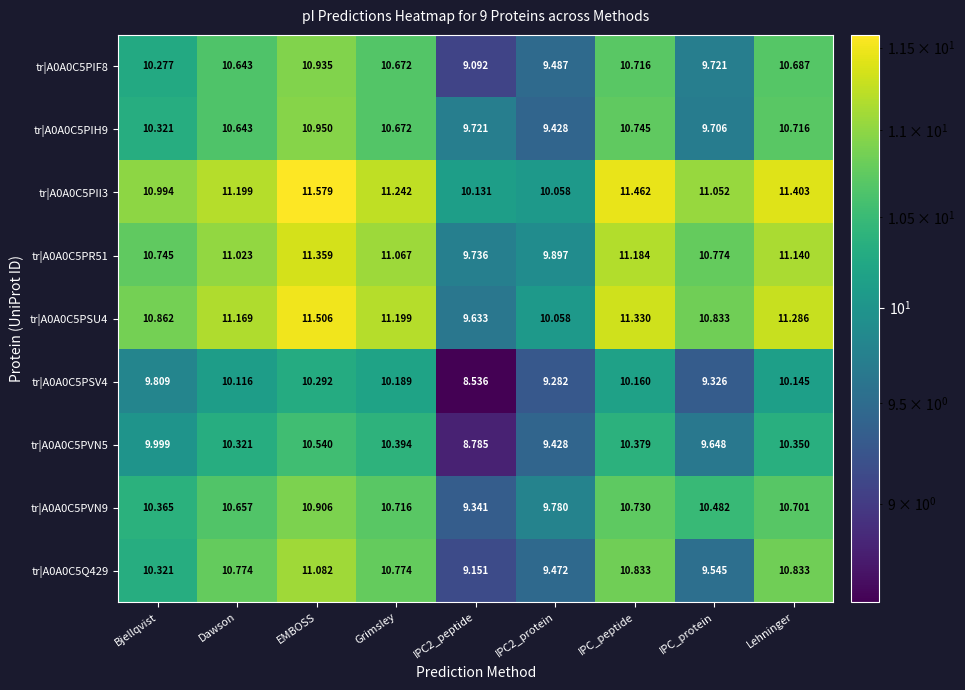

At which category does the chart reach its peak across all series?

EMBOSS